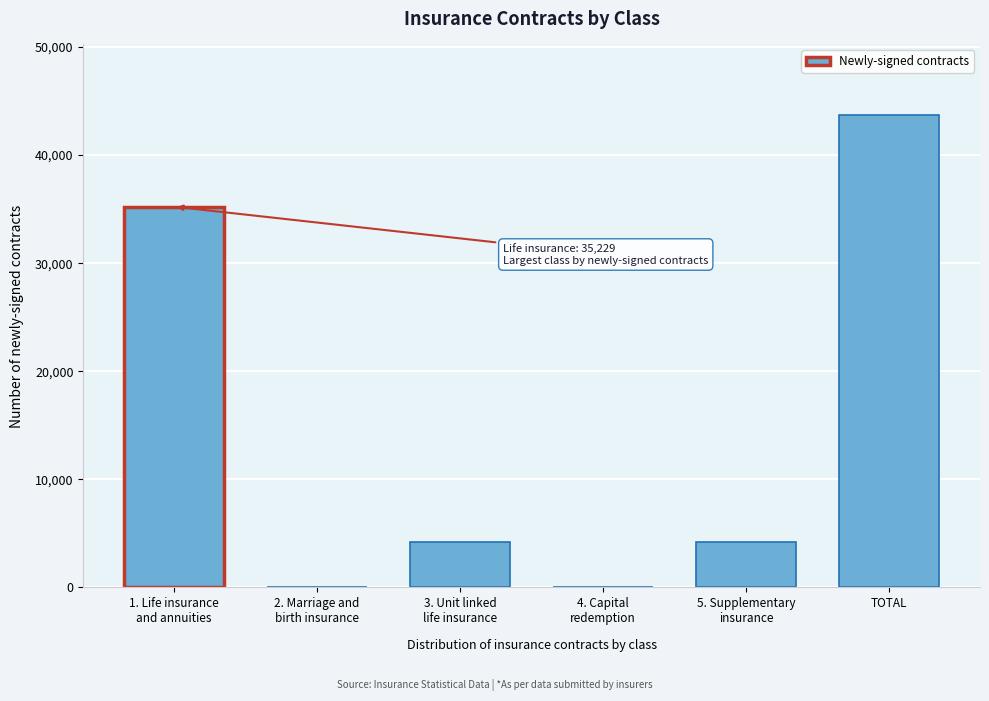

At which category does the chart reach its peak across all series?

TOTAL